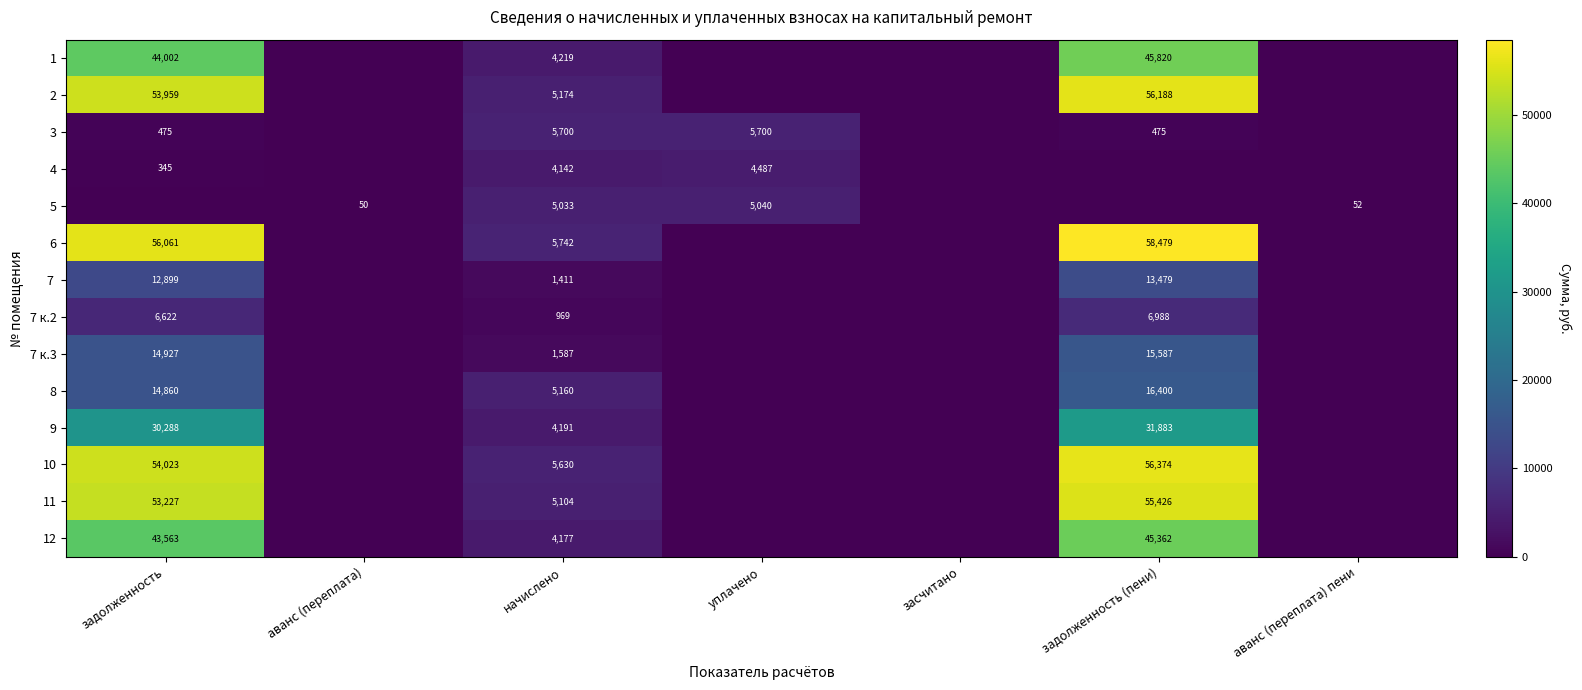

At which category is the sum across all series the highest?

задолженность (пени)